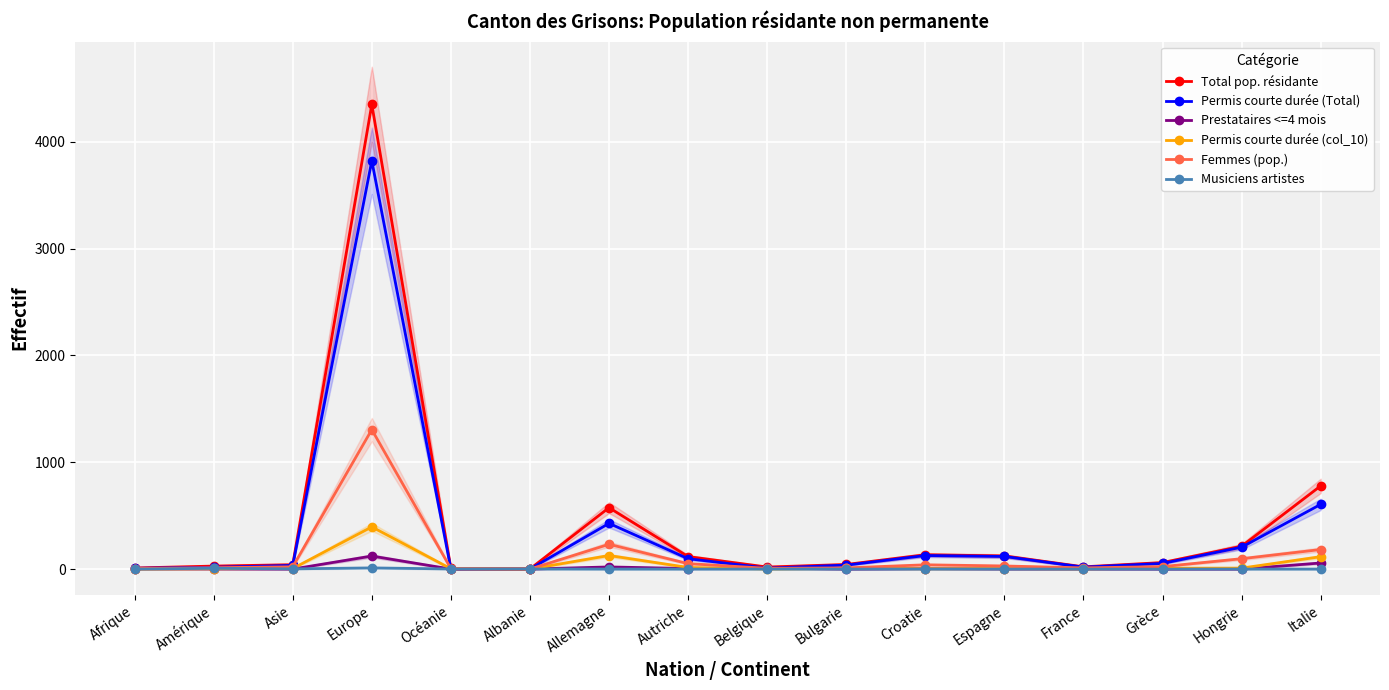

Reading left to right, transcribe all the data shown in this chart.

Total pop. résidante: 10	28	41	4351	6	1	575	117	19	43	134	123	21	61	214	779
Permis courte durée (Total): 7	17	34	3823	2	0	428	97	9	37	127	118	18	53	205	606
Prestataires <=4 mois: 2	1	0	122	0	0	20	5	9	0	4	1	1	0	0	57
Permis courte durée (col_10): 1	3	5	395	3	0	127	15	1	6	3	4	2	8	9	116
Femmes (pop.): 5	13	21	1306	4	0	232	51	7	11	40	29	11	23	97	183
Musiciens artistes: 0	7	2	11	1	1	0	0	0	0	0	0	0	0	0	0